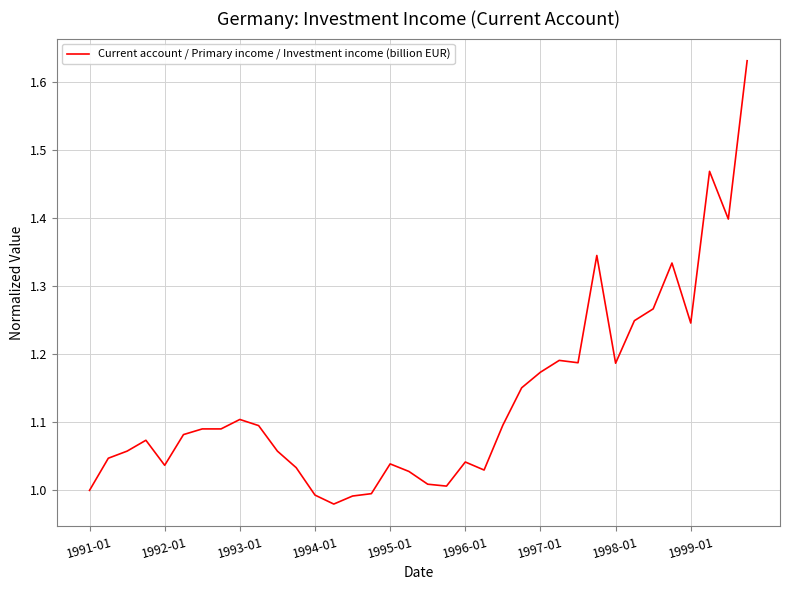

What is the sum of all values?

40.8